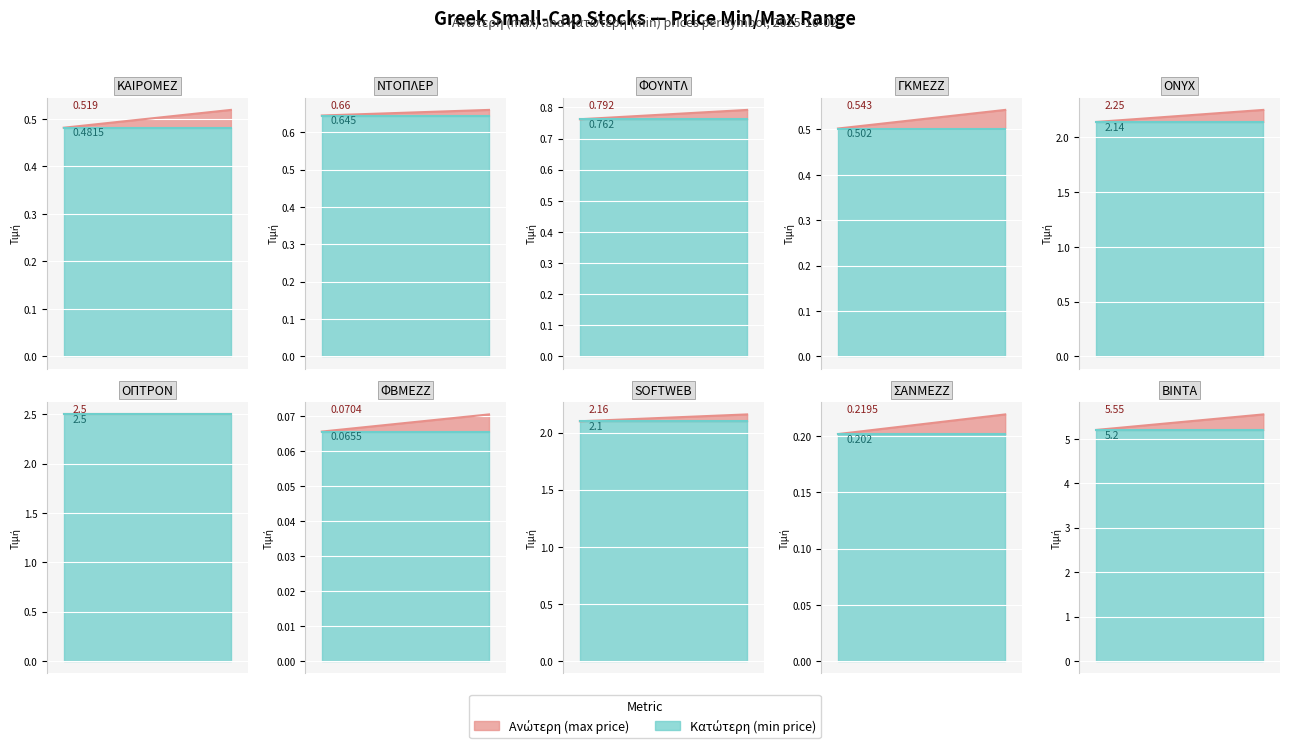

Which category has the lowest value in the Ανώτερη series?

ΦΒΜΕΖΖ